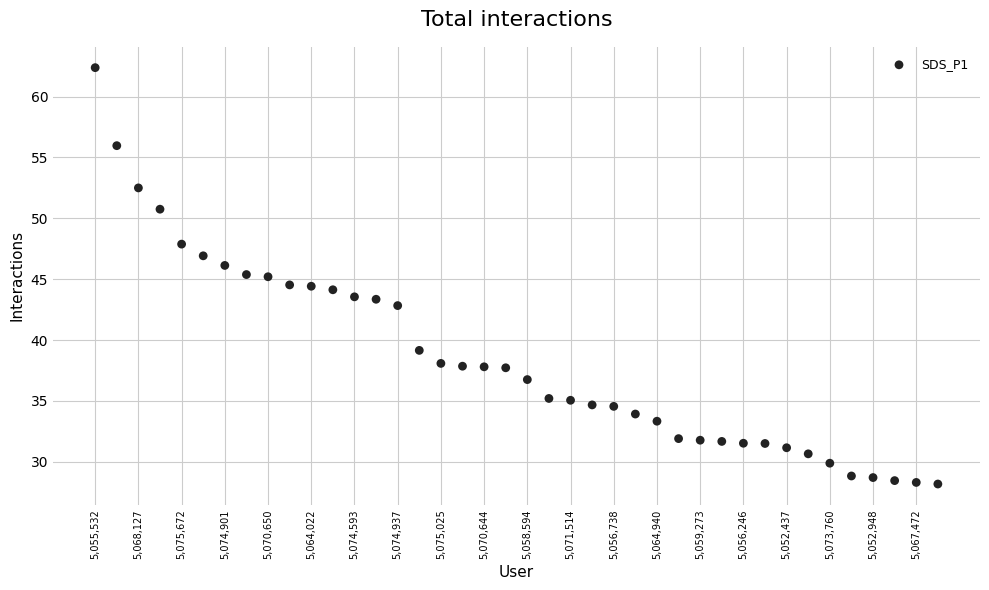

What is the range of Y values (max minus min)?

34.2